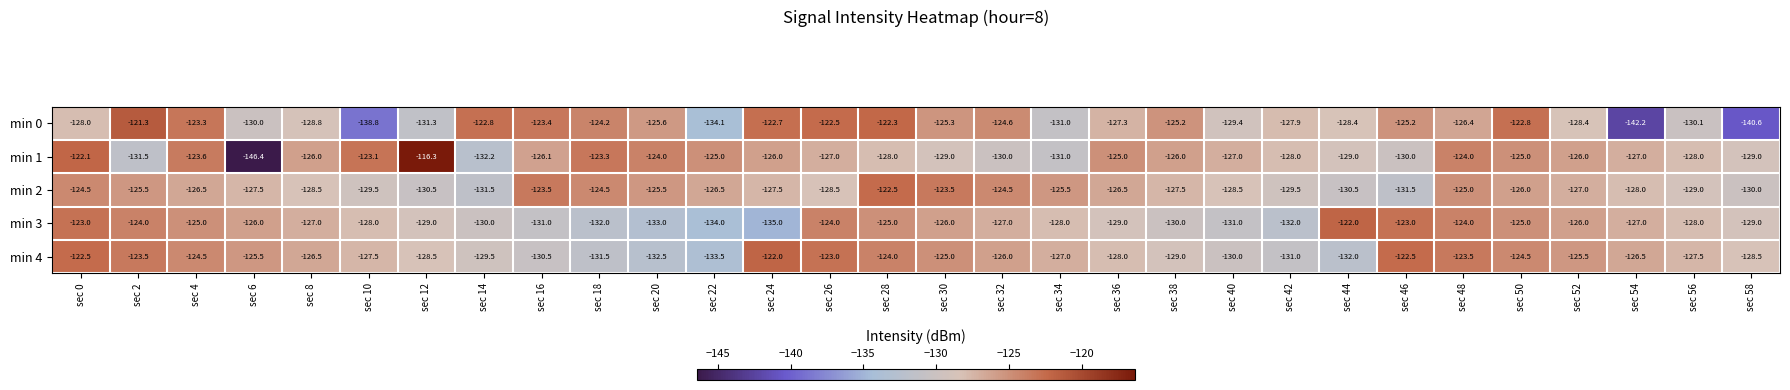

Is it true that min 2 equals -196.1 at sec 30?

False